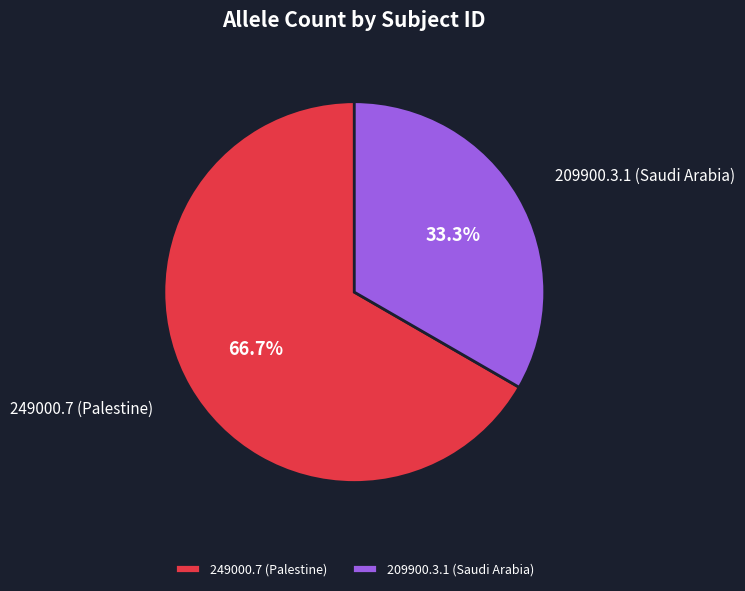

Between 249000.7 (Palestine) and 209900.3.1 (Saudi Arabia), which is larger?

249000.7 (Palestine)